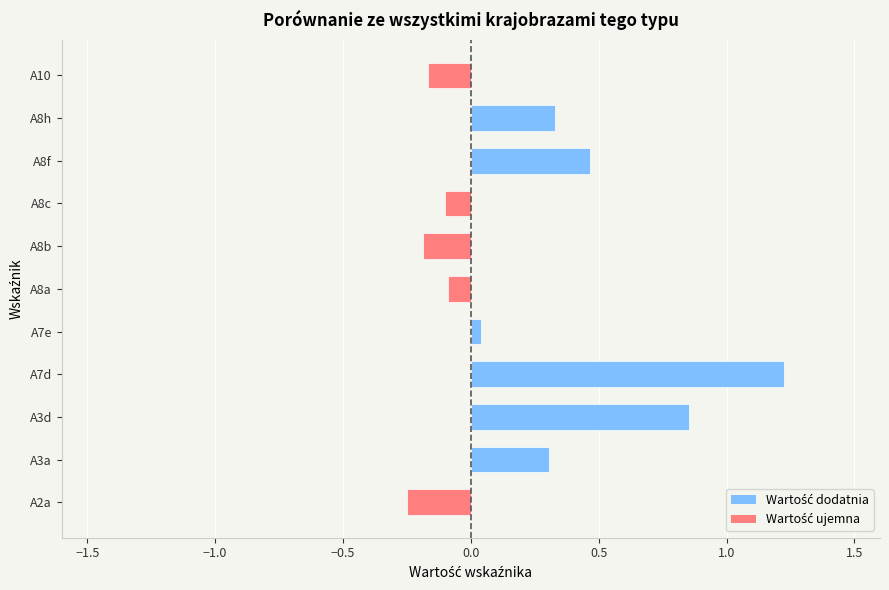

Is it true that the value at A8h is 0.6?

False